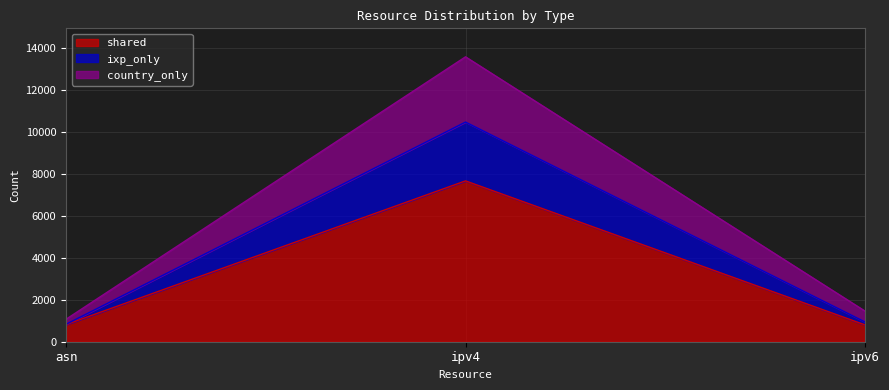

What is the difference between the maximum and second lowest values in the shared series?

6842